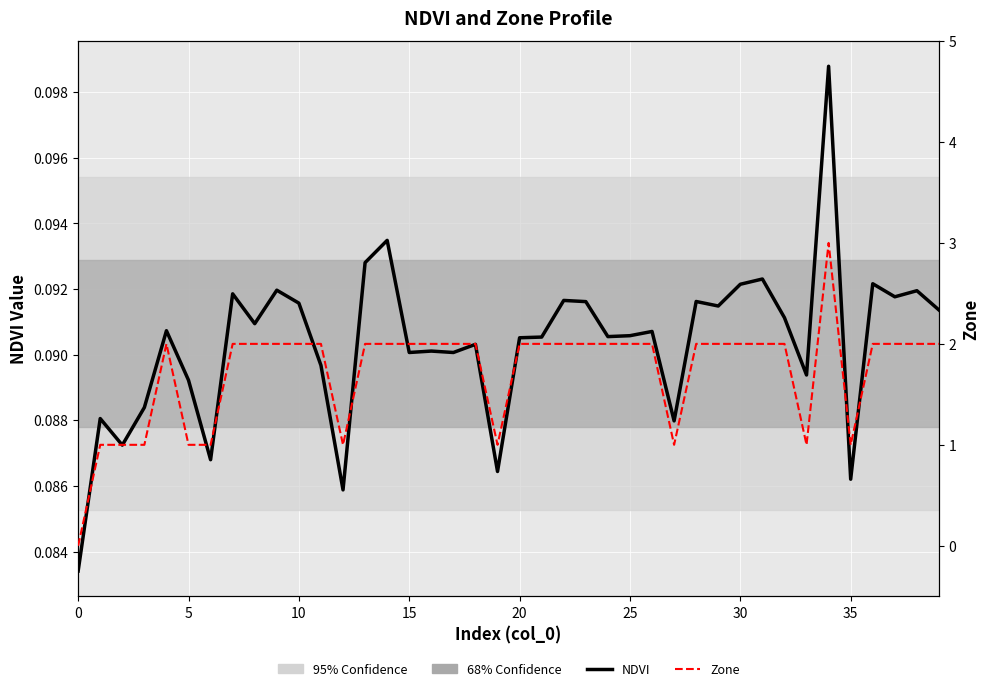

What is the value of the NDVI point at the 11th from the left?

0.1